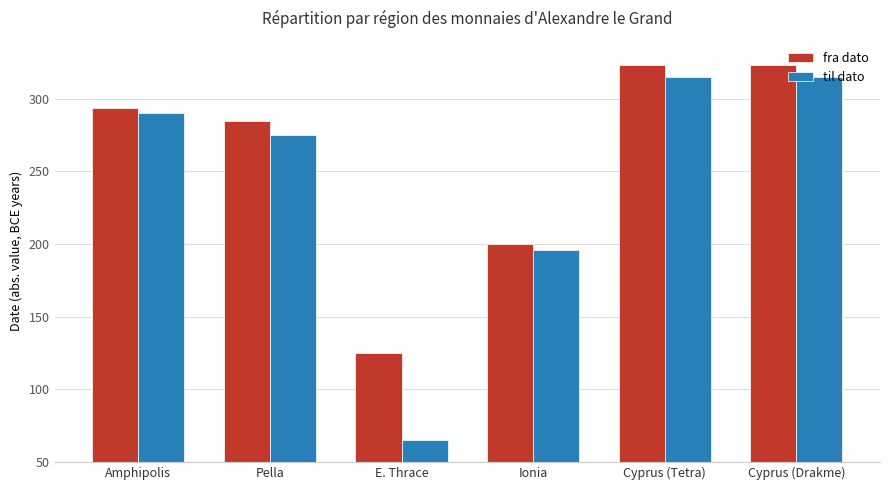

Reading right to left, transcribe all the data shown in this chart.

fra dato: 323	323	200	125	285	294
til dato: 315	315	196	65	275	290